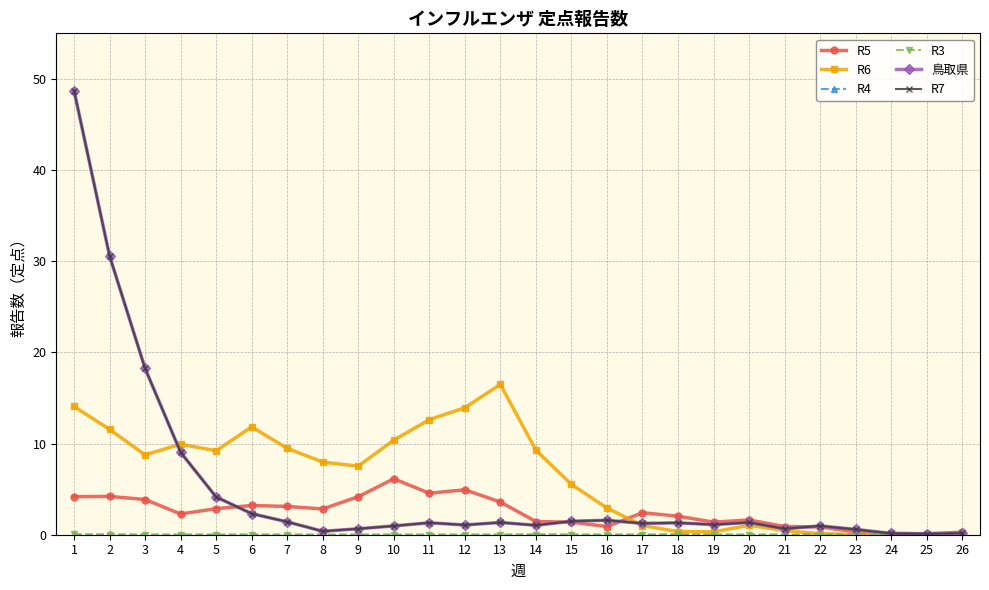

Does the chart have visible grid lines?

Yes